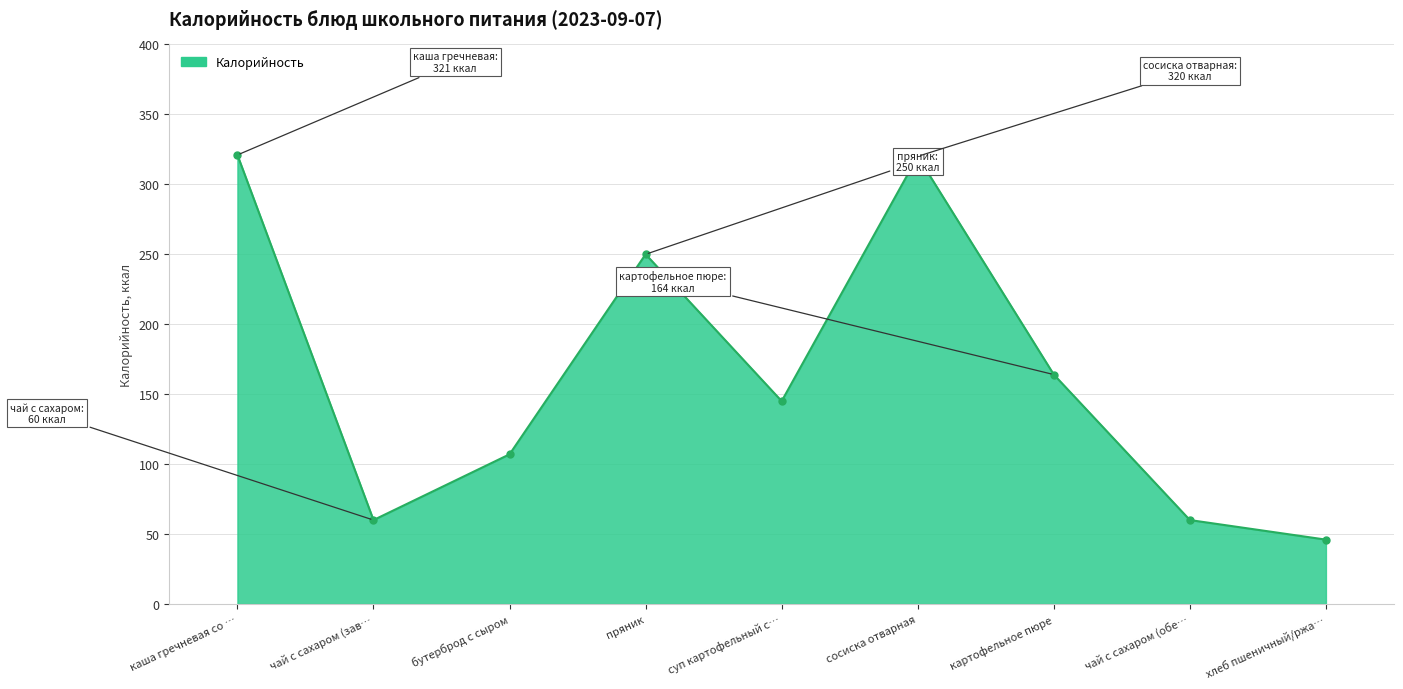

What position from the left is хлеб пшеничный/ржа…?

9